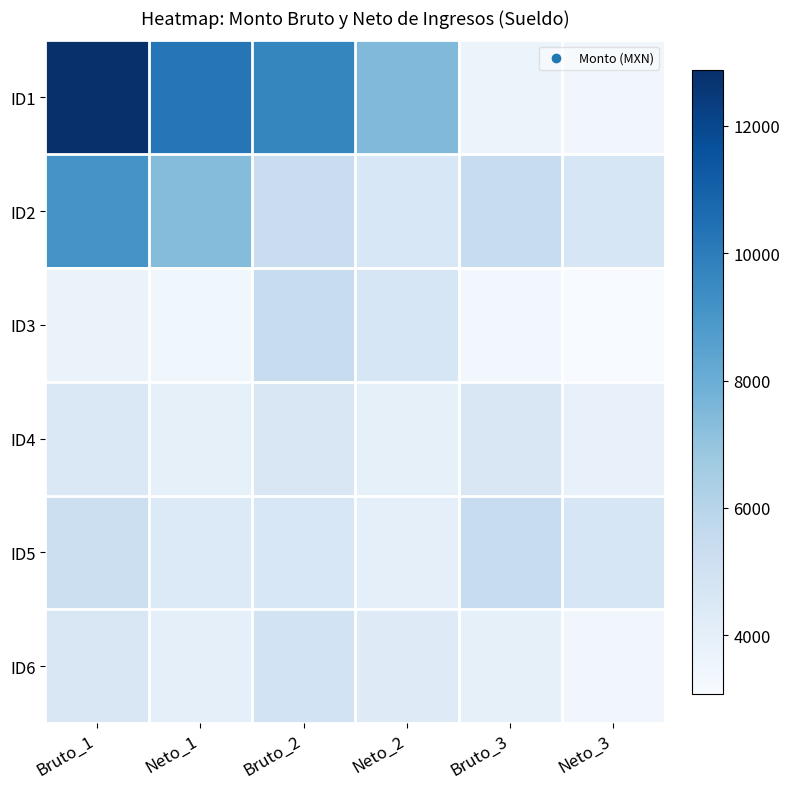

Which series has the widest spread of values?

ID1